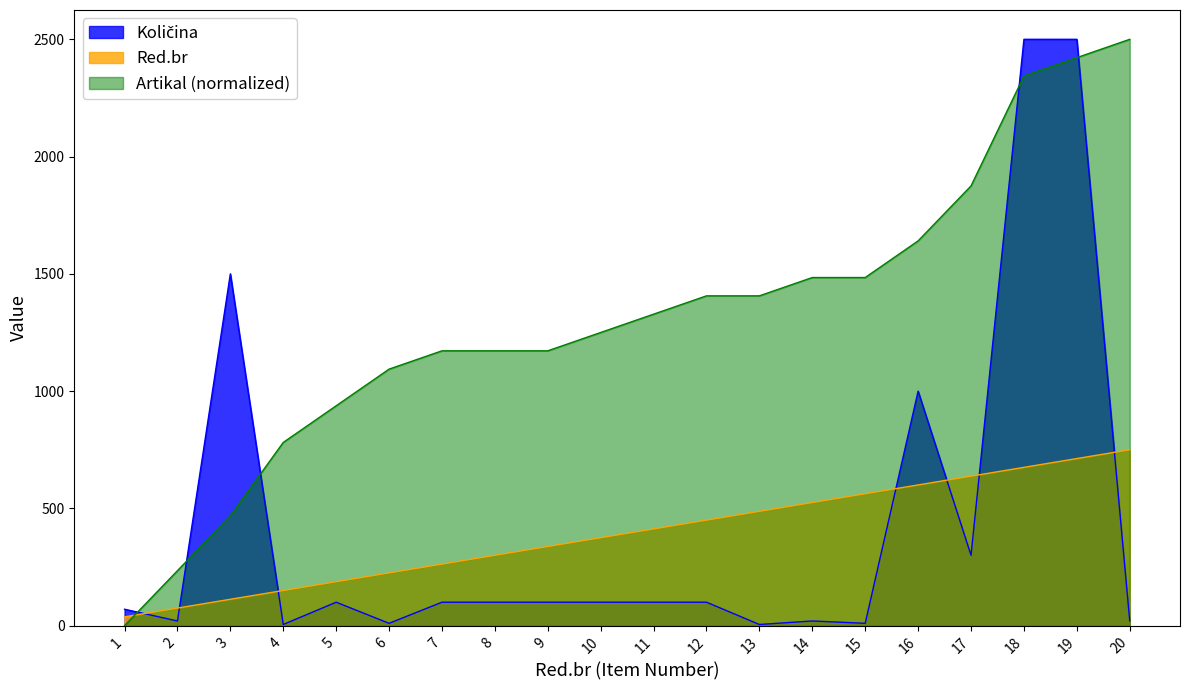

What is the difference between the maximum and second lowest values in the Red.br series?

675.0